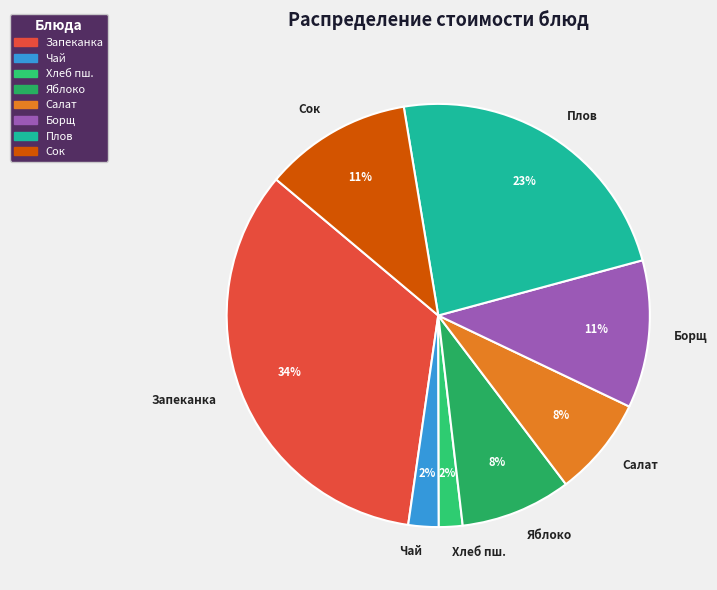

How many slices are in this pie chart?

8